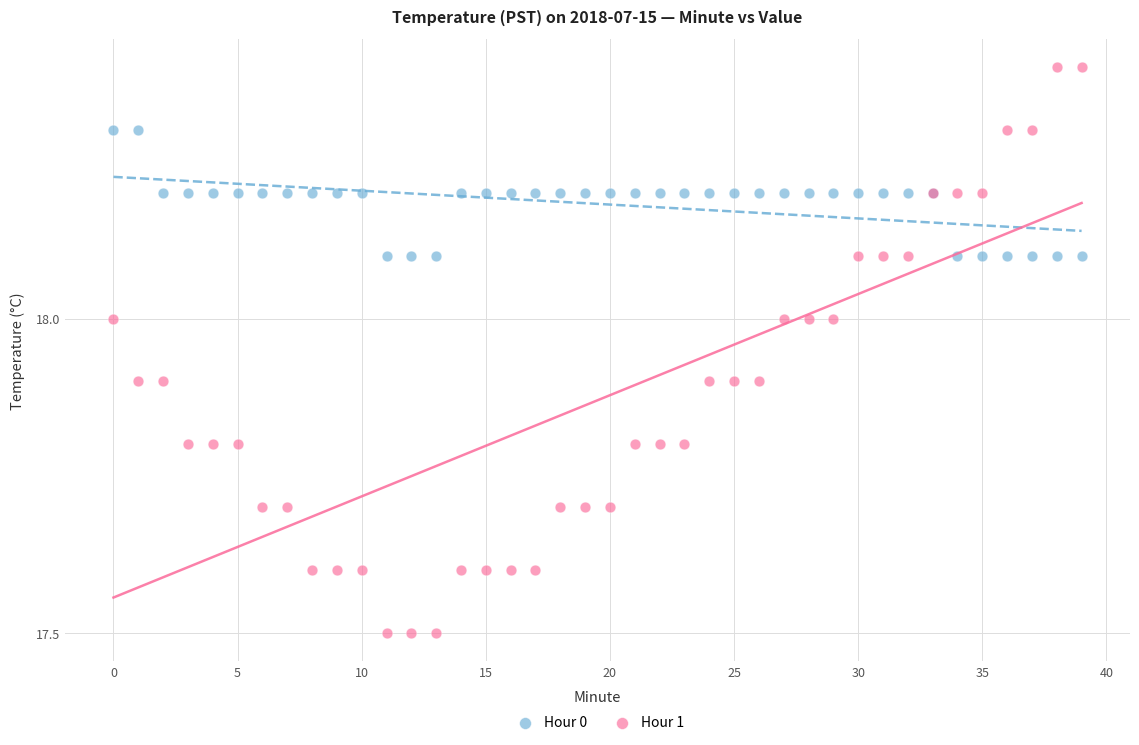

Which series contains the lowest Y value?

Hour 1